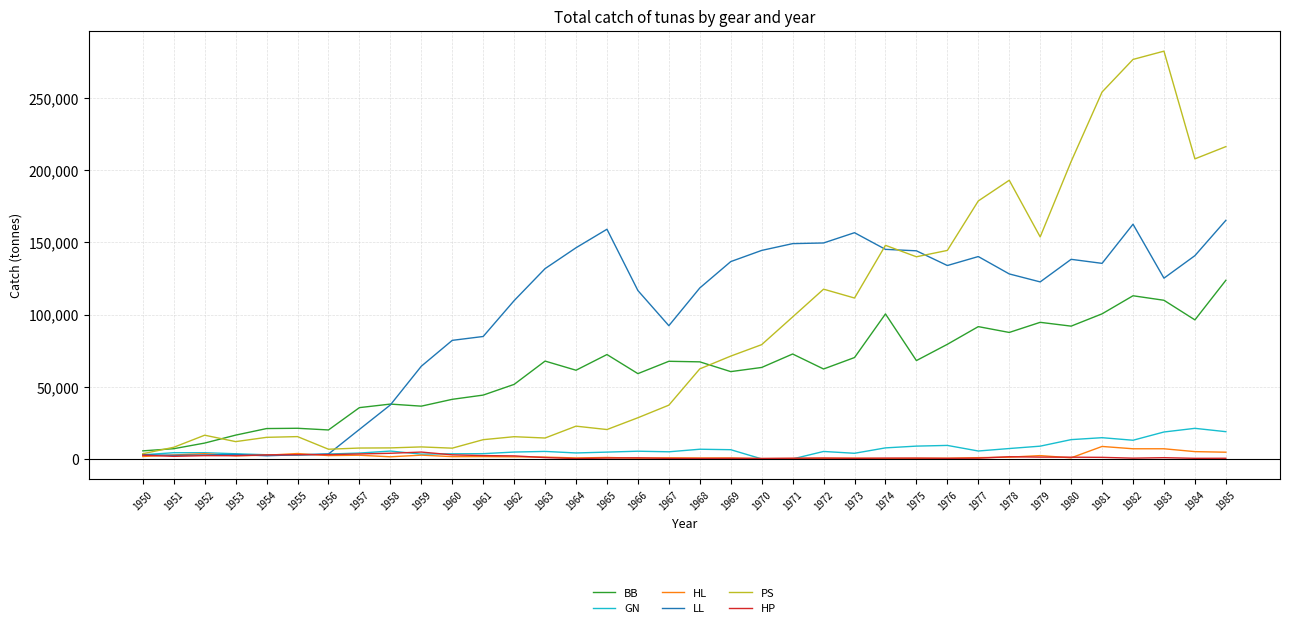

The value of PS at 1980 is 205975.4. True or false?

True